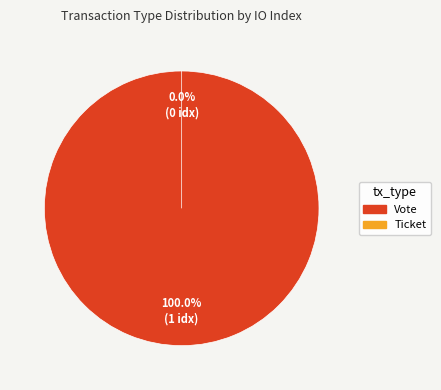

To the nearest percent, what percentage of the pie is Vote?

100%